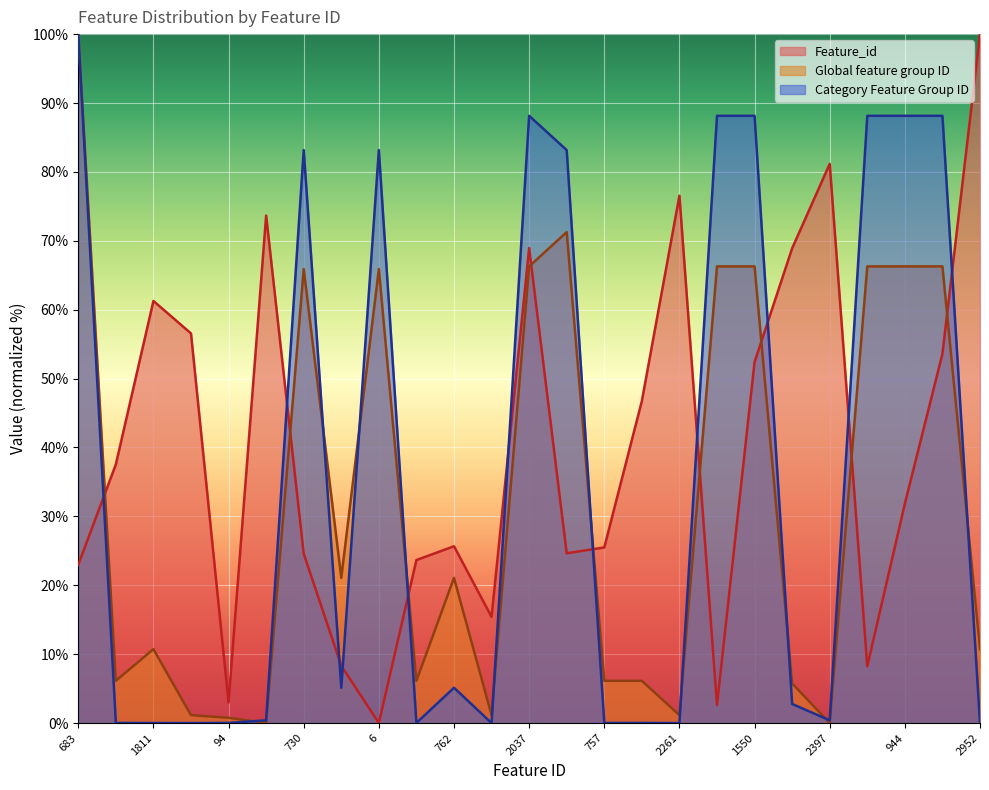

Does the chart display data point markers on the line(s)?

No